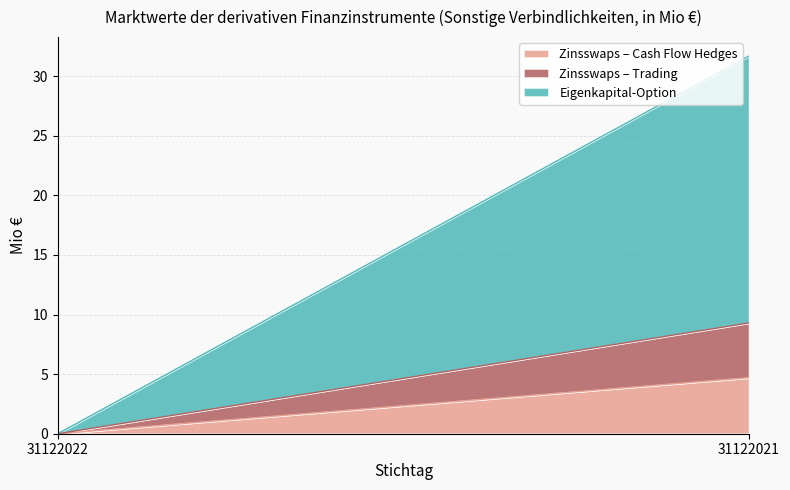

How many series are shown in this chart?

3